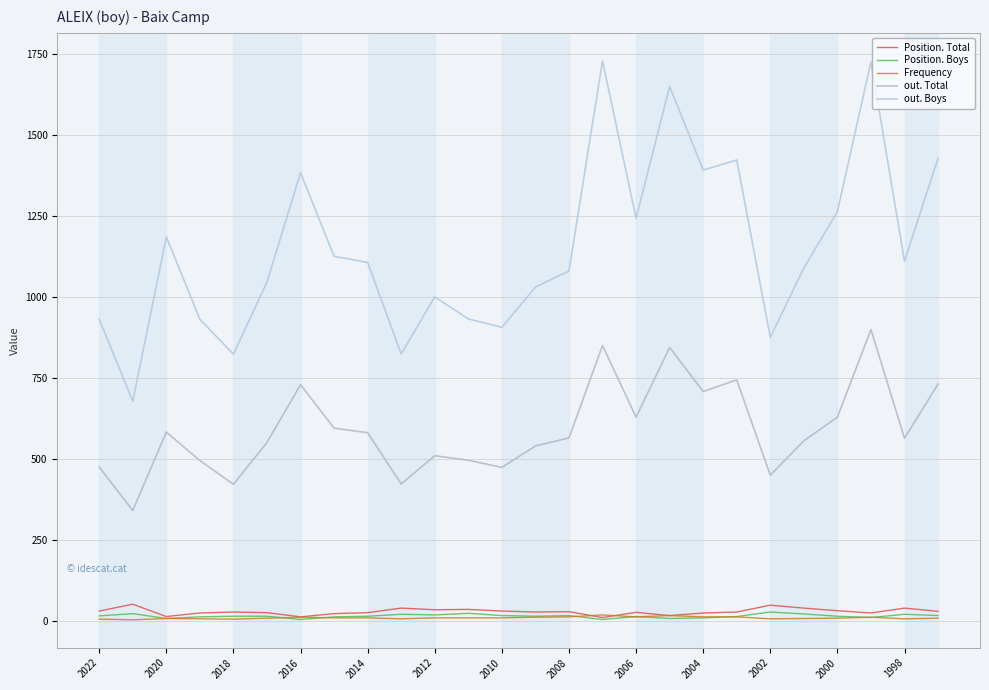

How many lines are shown in the chart?

5